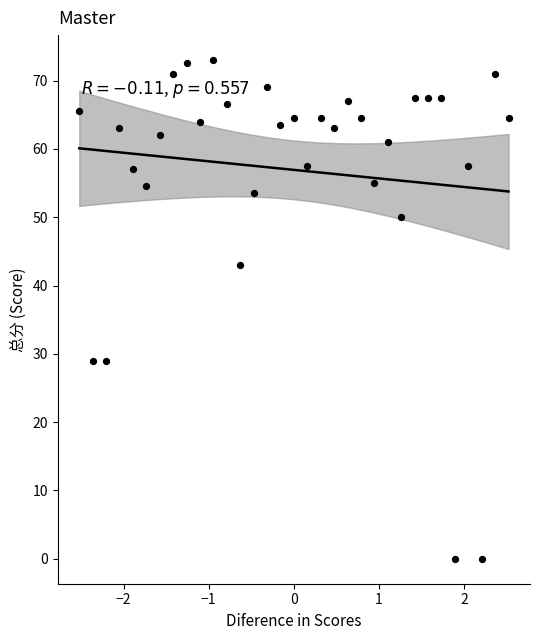

What is the range of X values (max minus min)?

5.0